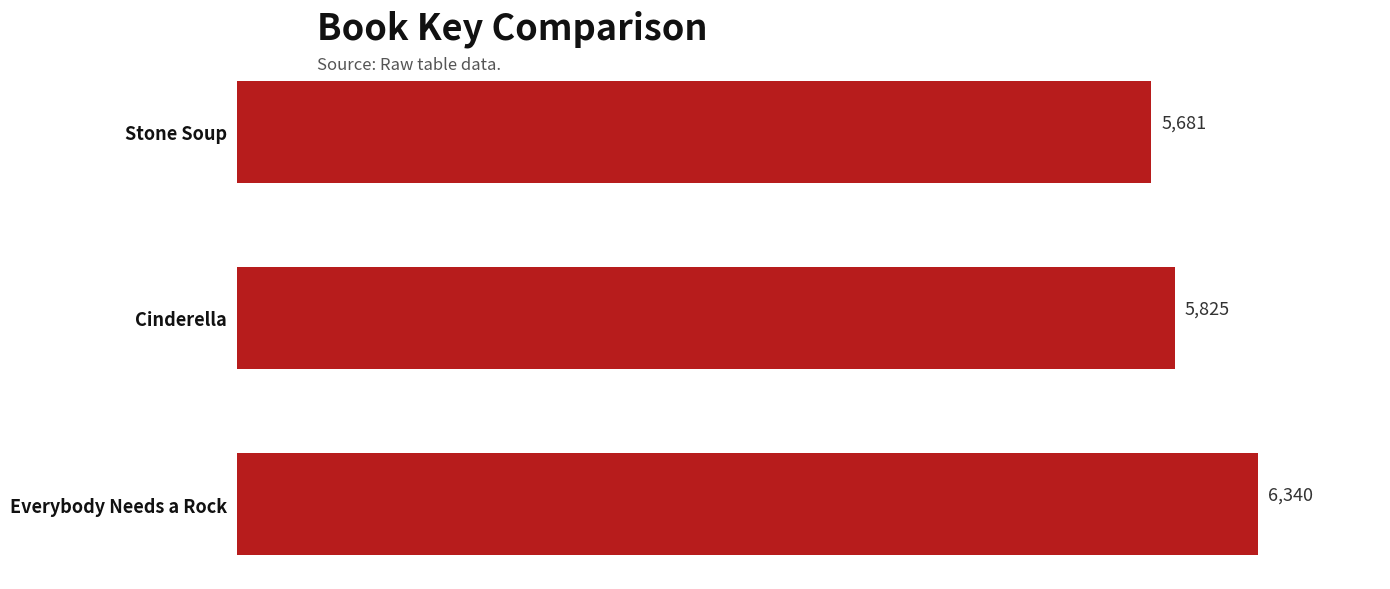

What is the difference between the values at Stone Soup and Everybody Needs a Rock?

659